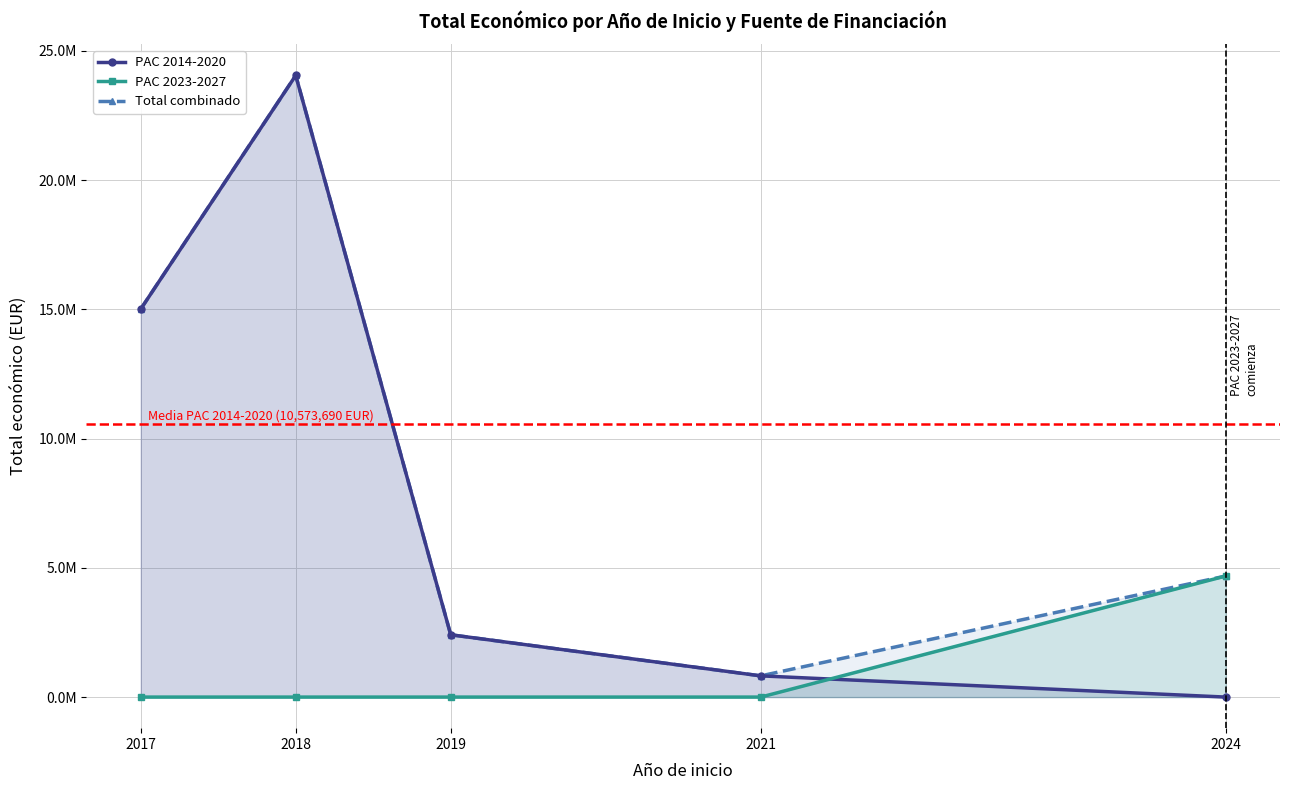

At which label does PAC 2014-2020 first exceed 2410964?

2017